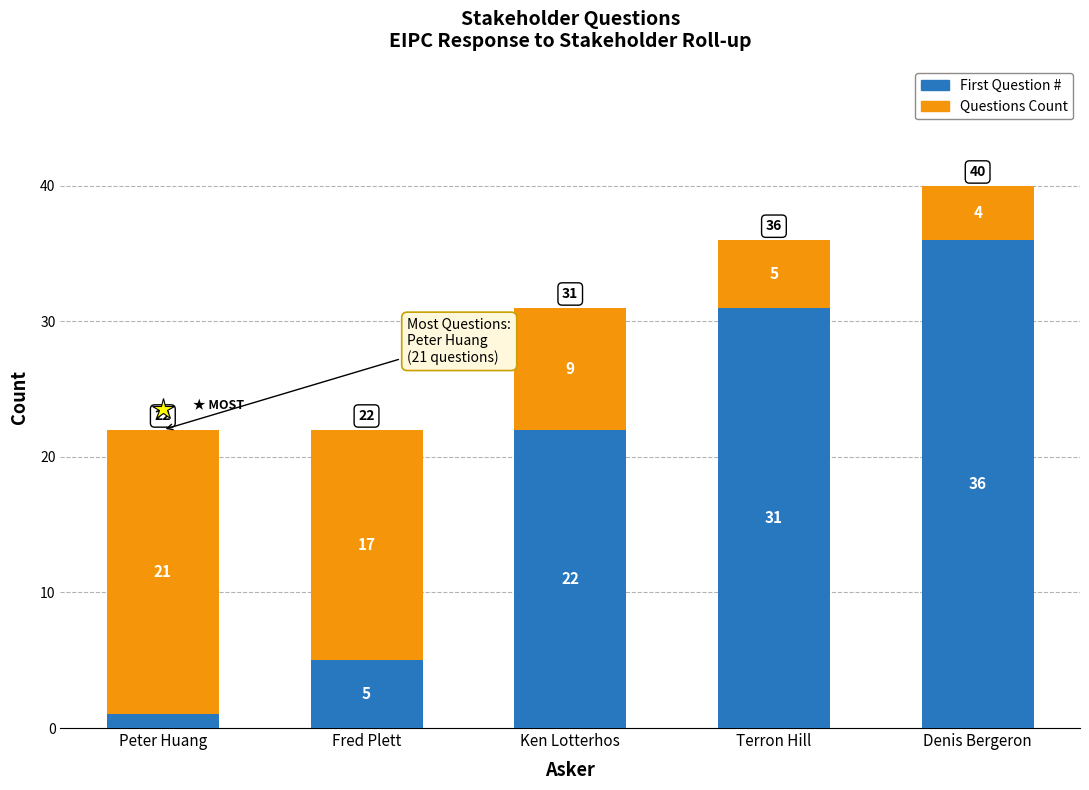

Which category has the lowest value in the First Question # series?

Peter Huang